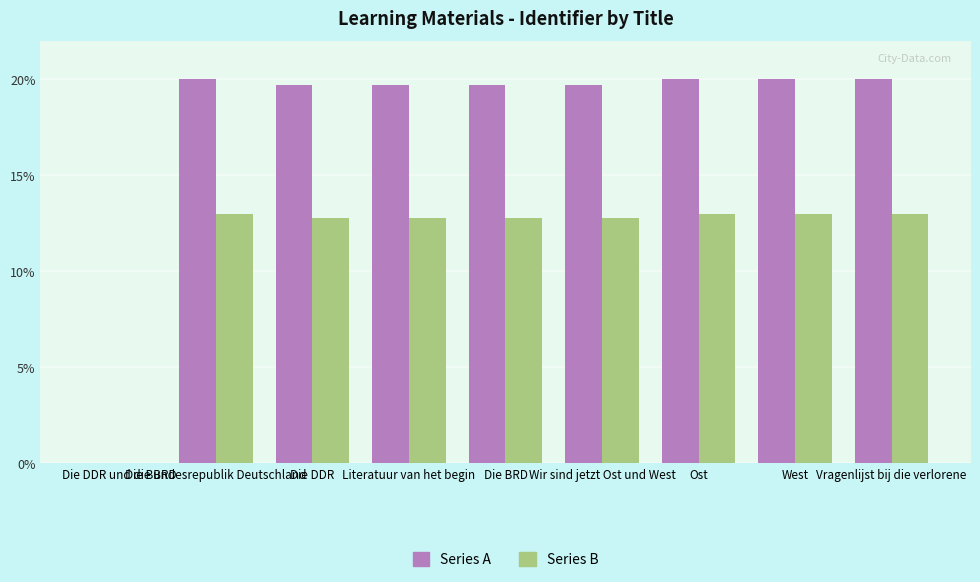

What is the sum of all Series A values?

158.7